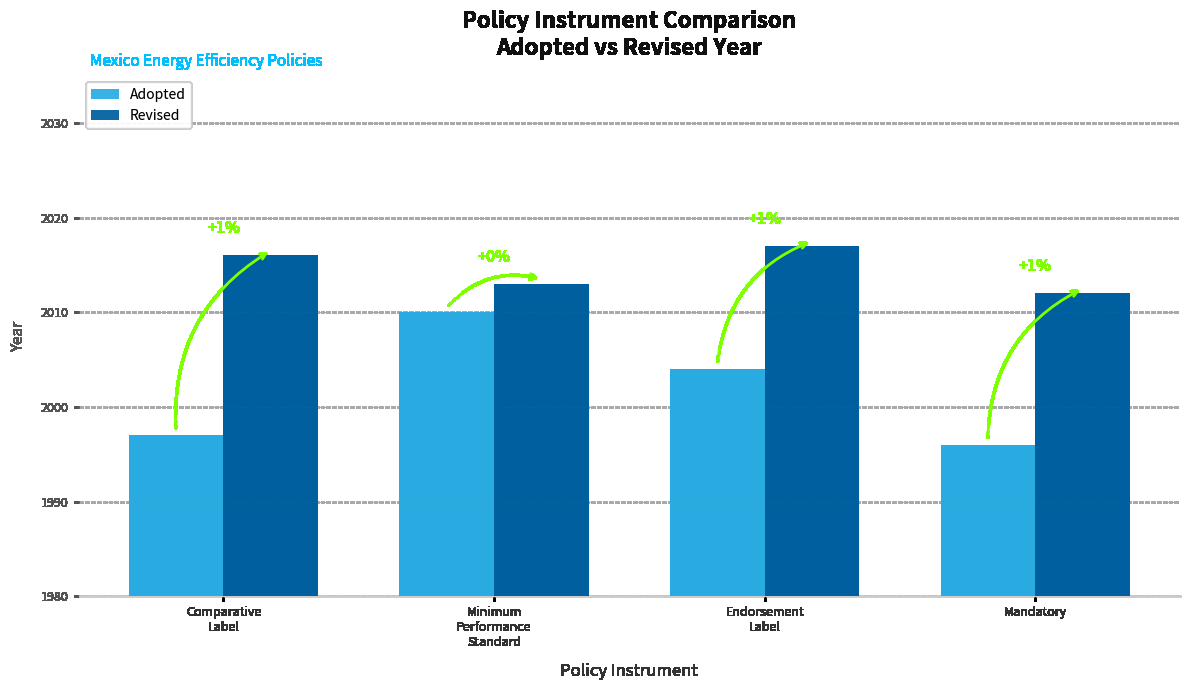

Reading left to right, transcribe all the data shown in this chart.

Adopted: 1997	2010	2004	1996
Revised: 2016	2013	2017	2012